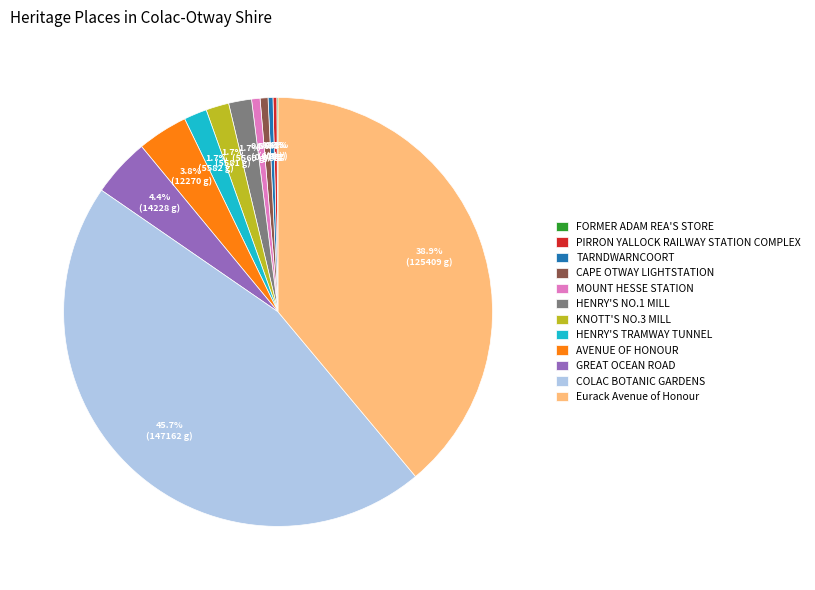

Is the sum of KNOTT'S NO.3 MILL and AVENUE OF HONOUR greater than half?

No